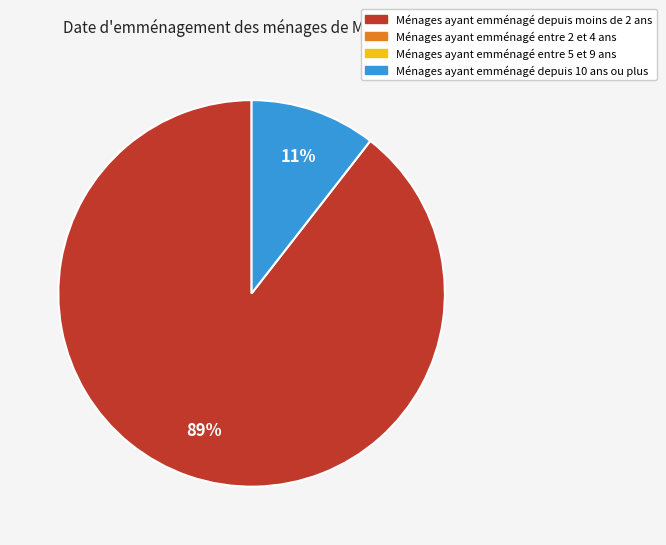

To the nearest percent, what is the average slice percentage?

50%